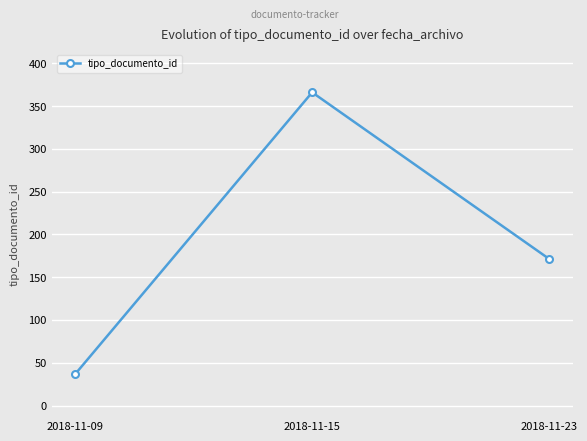

List the labels in order of value, smallest first.

2018-11-09, 2018-11-23, 2018-11-15